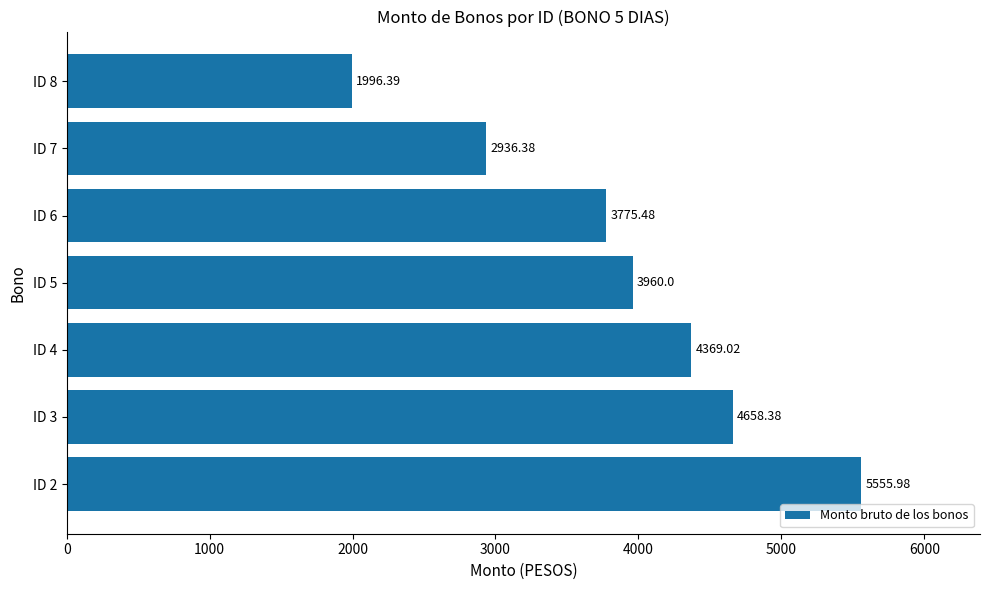

What is the ratio of the value at ID 8 to the value at ID 6?

0.5